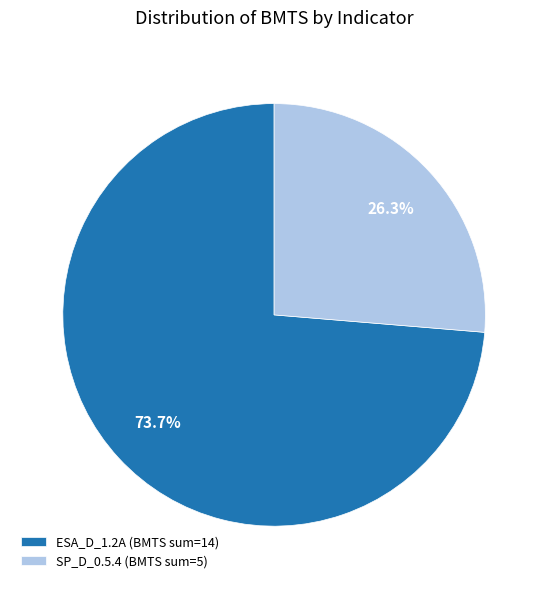

Is SP_D_0.5.4 (BMTS sum=5) the majority of the pie?

No